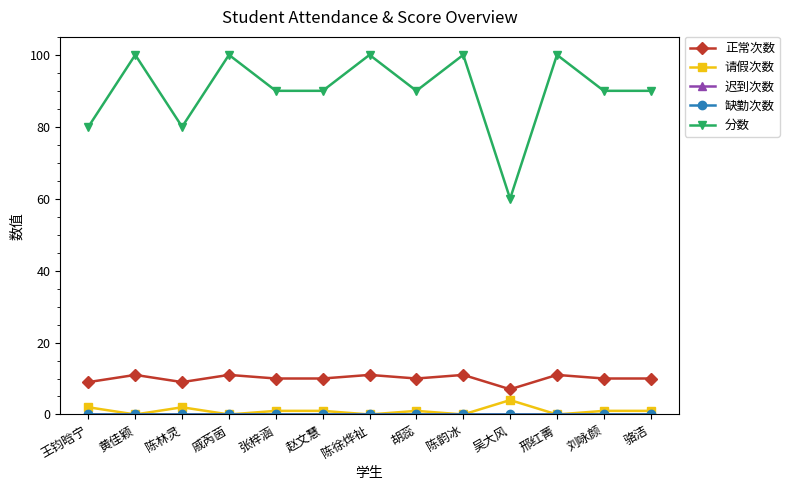

What is the label of the 8th point from the right?

赵文慧